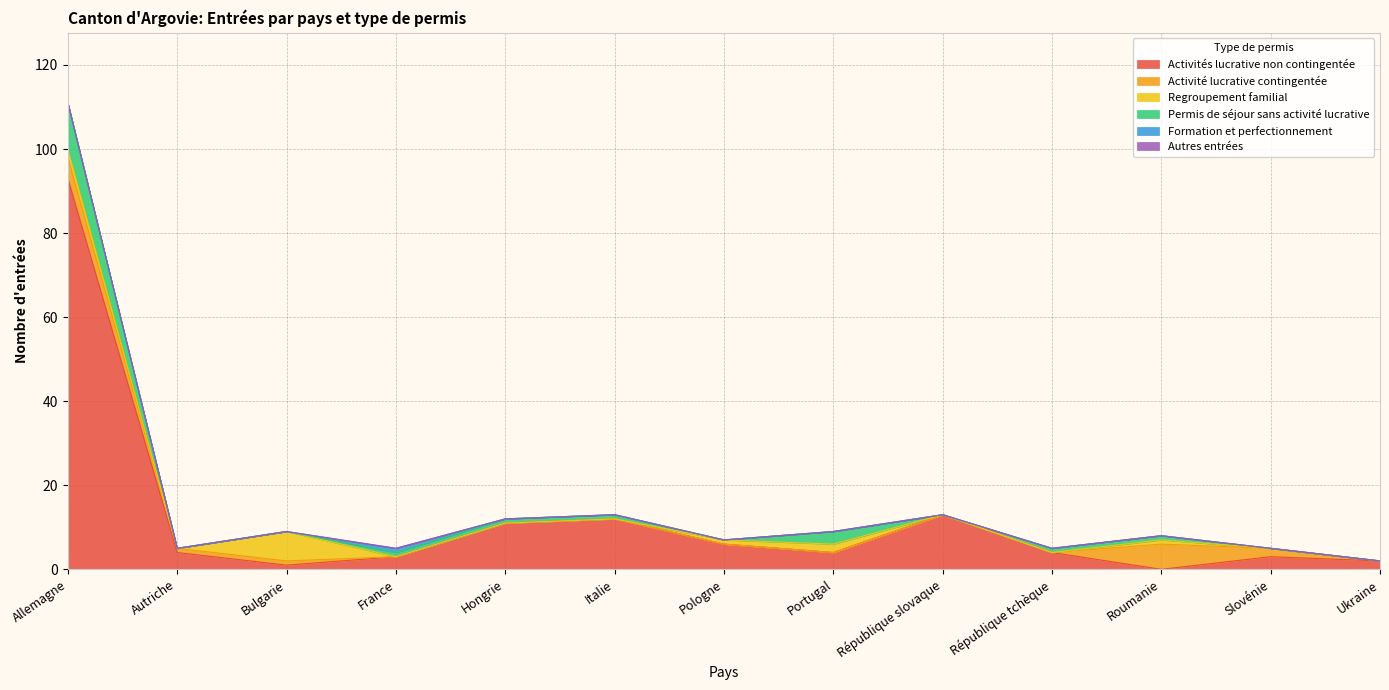

Reading left to right, transcribe all the data shown in this chart.

Activités lucrative non contingentée: Allemagne=93	Autriche=4	Bulgarie=1	France=3	Hongrie=11	Italie=12	Pologne=6	Portugal=4	République slovaque=13	République tchèque=4	Roumanie=0	Slovénie=3	Ukraine=2
Activité lucrative contingentée: Allemagne=5	Autriche=1	Bulgarie=1	France=0	Hongrie=0	Italie=0	Pologne=0	Portugal=0	République slovaque=0	République tchèque=0	Roumanie=6	Slovénie=2	Ukraine=0
Regroupement familial: Allemagne=2	Autriche=0	Bulgarie=7	France=0	Hongrie=0	Italie=0	Pologne=1	Portugal=2	République slovaque=0	République tchèque=0	Roumanie=1	Slovénie=0	Ukraine=0
Permis de séjour sans activité lucrative: Allemagne=11	Autriche=0	Bulgarie=0	France=1	Hongrie=1	Italie=1	Pologne=0	Portugal=3	République slovaque=0	République tchèque=1	Roumanie=1	Slovénie=0	Ukraine=0
Formation et perfectionnement: Allemagne=0	Autriche=0	Bulgarie=0	France=1	Hongrie=0	Italie=0	Pologne=0	Portugal=0	République slovaque=0	République tchèque=0	Roumanie=0	Slovénie=0	Ukraine=0
Autres entrées: Allemagne=0	Autriche=0	Bulgarie=0	France=0	Hongrie=0	Italie=0	Pologne=0	Portugal=0	République slovaque=0	République tchèque=0	Roumanie=0	Slovénie=0	Ukraine=0